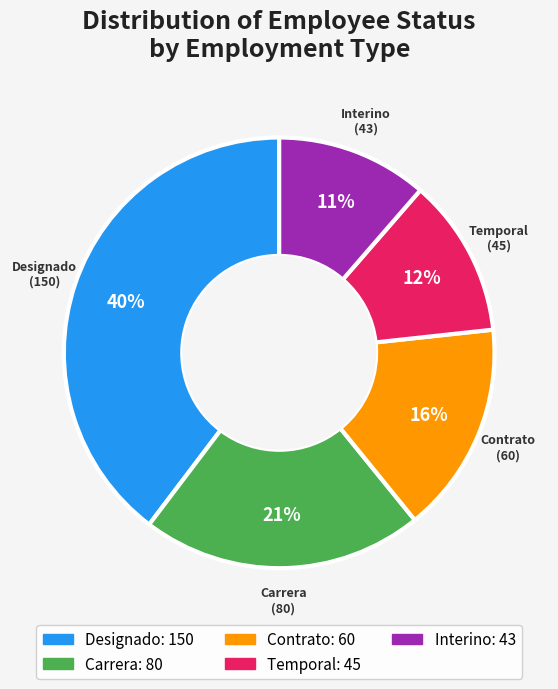

To the nearest percent, what is the average slice percentage?

20%